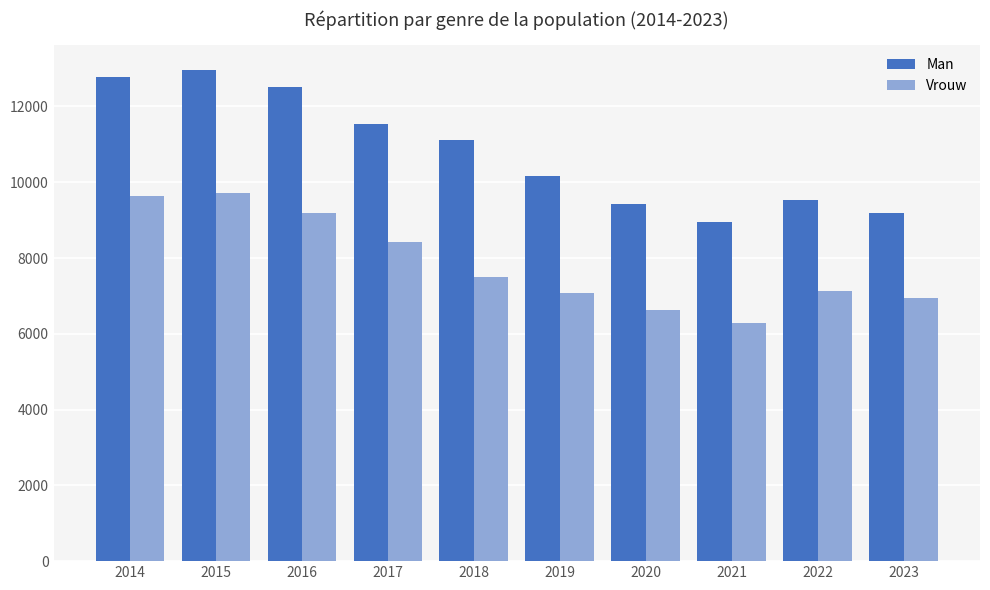

What is the difference between the maximum and minimum values in the Man series?

4025